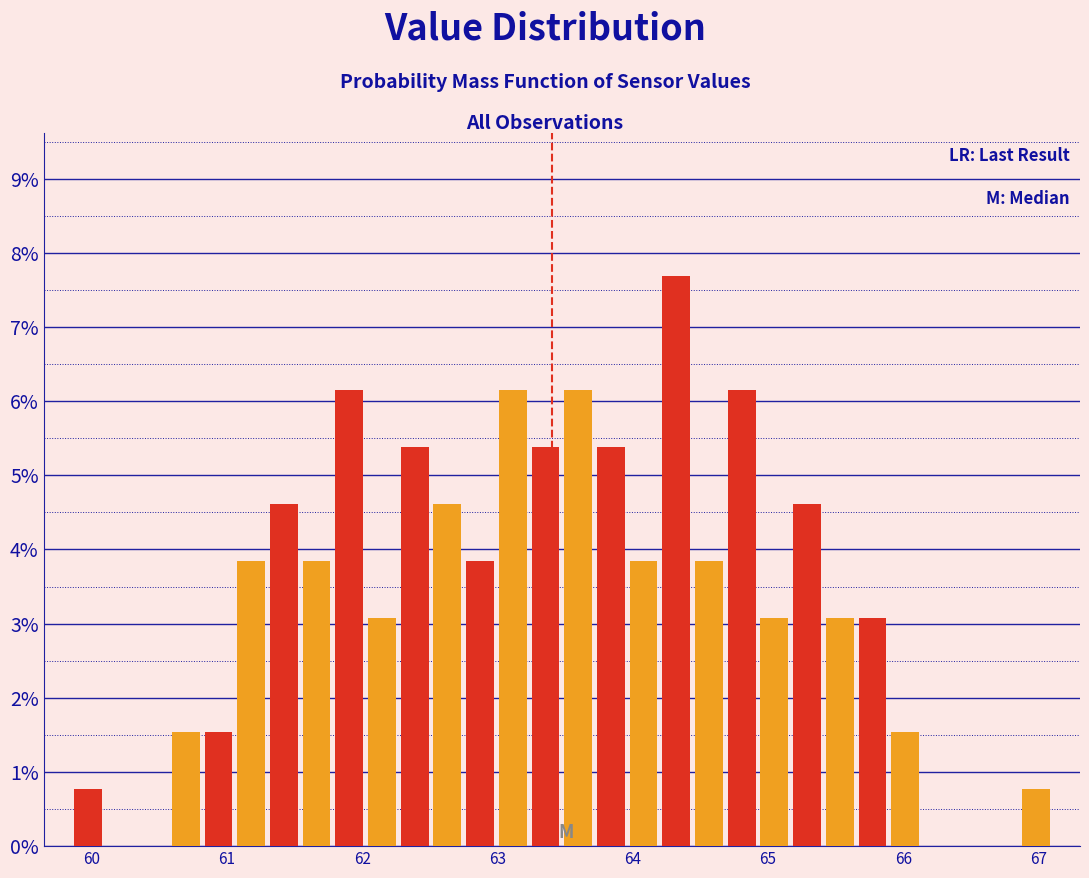

Read against the x-axis, roughly where is the centre of the tallest bar?

64.3